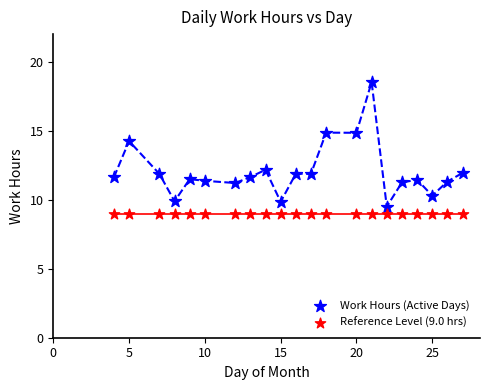

What are all the series names shown in the legend?

Work Hours (Active Days), Reference Level (9.0 hrs)